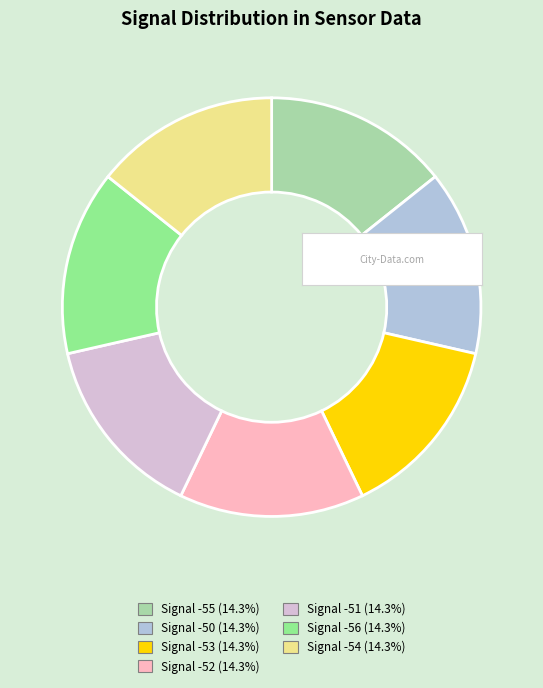

Combined, do Signal -56 and Signal -53 account for over 50%?

No